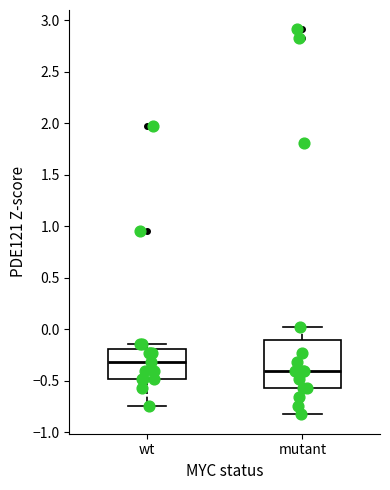

Reading left to right, transcribe this box plot: for each box, give where its median line is, the range the box spans, and where its two whiskers end, as read against the y-axis. The values are not printed on the chart, so give them approximately, as read against the axis.

wt: median -0.30, box -0.50 to -0.20, whiskers -0.75 to -0.15
mutant: median -0.40, box -0.55 to -0.10, whiskers -0.85 to 0.00